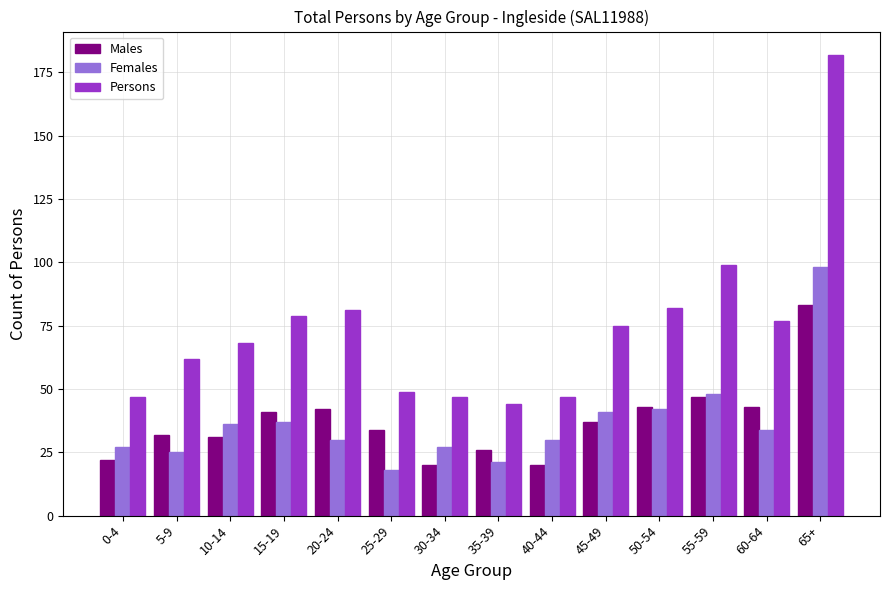

Rank the series by their maximum value, from highest to lowest.

Persons, Females, Males